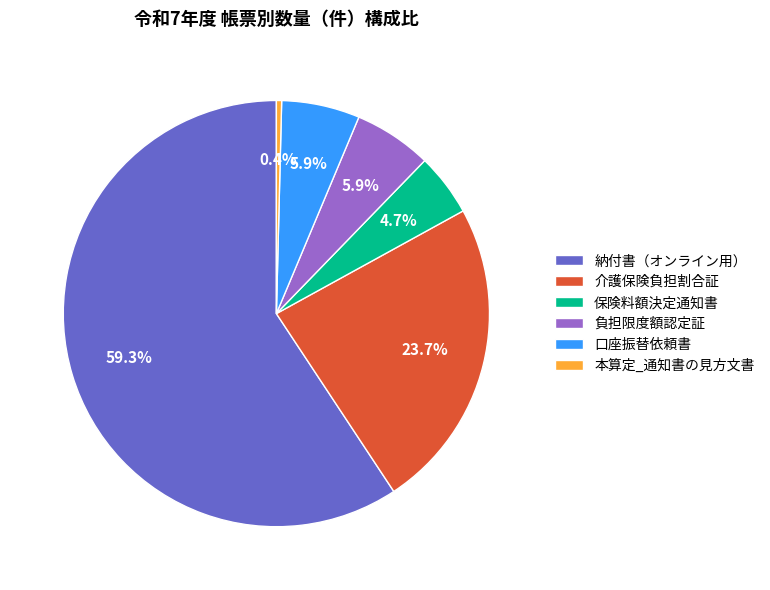

How much of the chart is everything except 負担限度額認定証?

94.1%